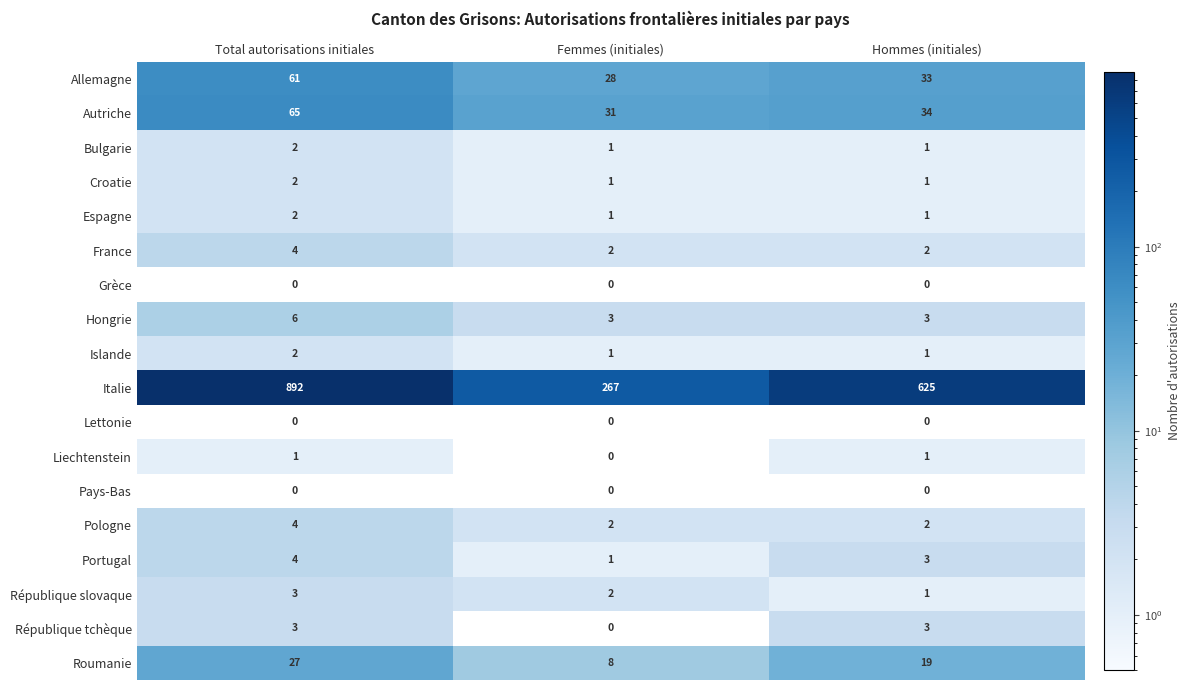

Which label corresponds to the largest value in the chart?

Total autorisations initiales